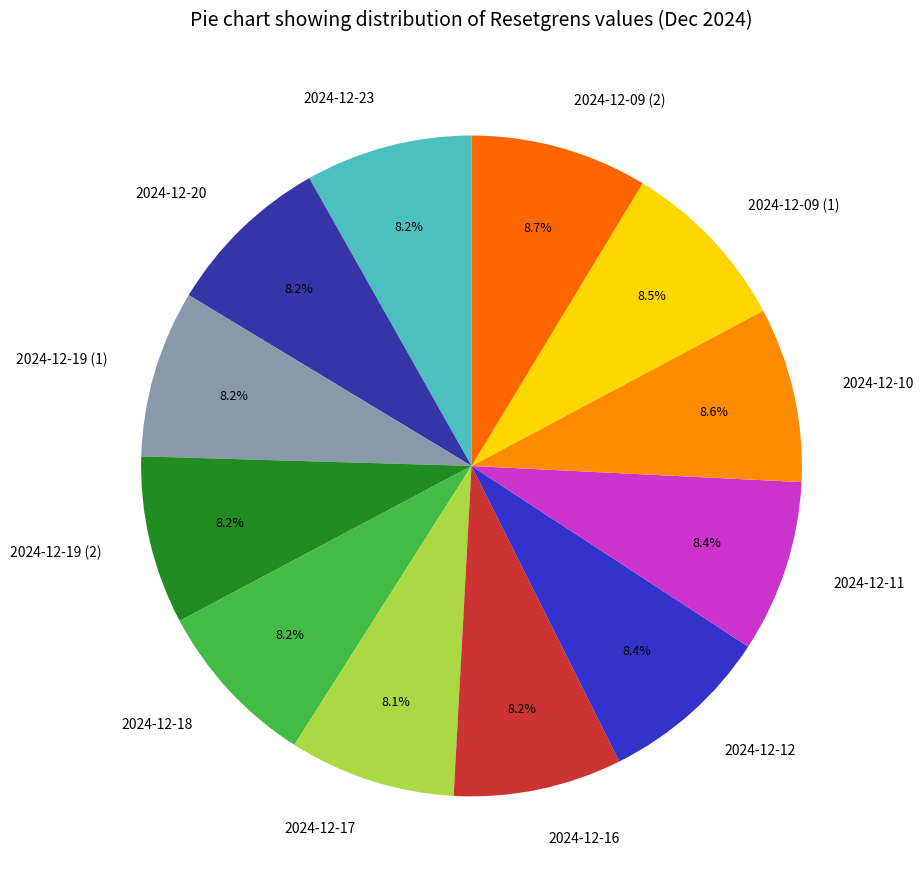

To the nearest percent, what percentage of the pie is 2024-12-12?

8%